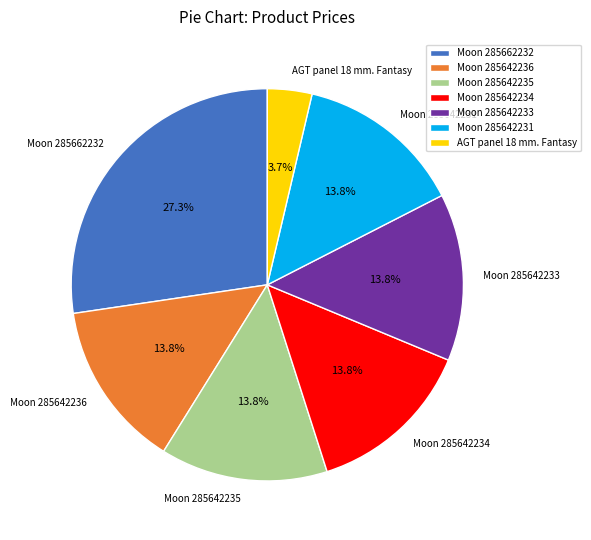

Does Moon 285642233 account for over 50% of the chart?

No